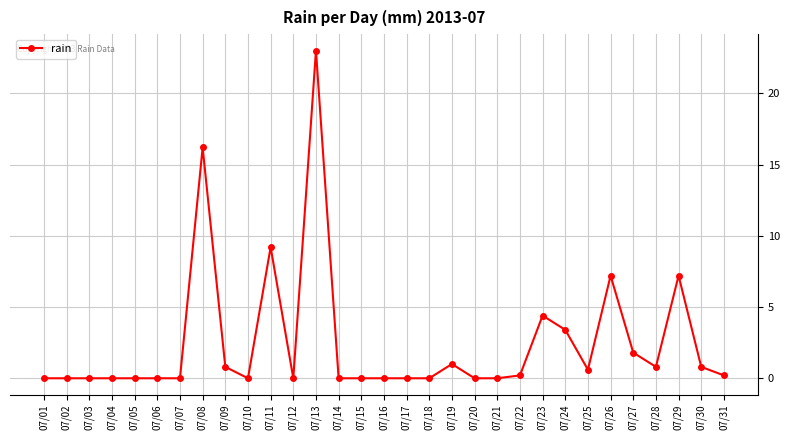

How many lines are shown in the chart?

1